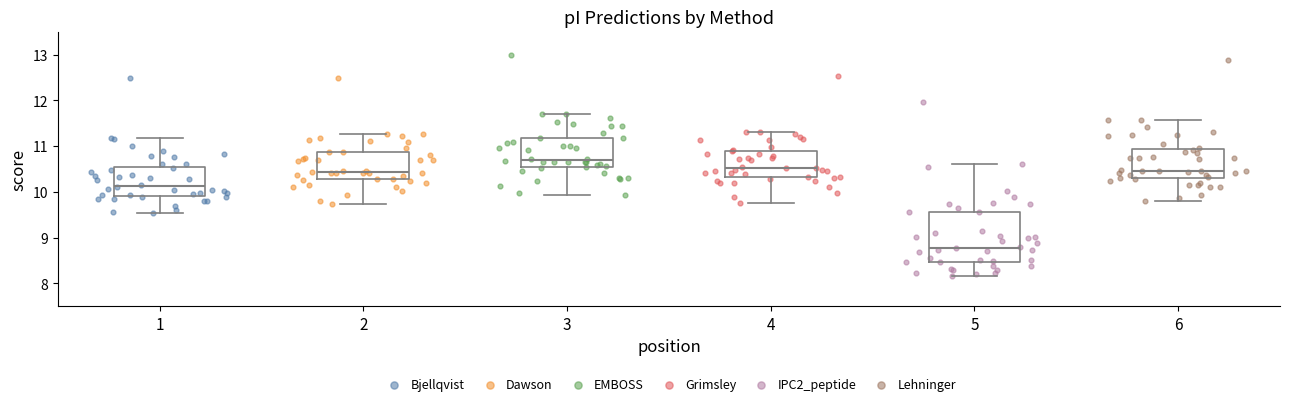

Reading left to right, read every box against the y-axis: the position of its median line, the range the box covers, and the ends of its whiskers. The values are not printed on the chart, so give them approximately, as read against the axis.

1: median 10.1, box 9.9 to 10.5, whiskers 9.5 to 11.2
2: median 10.4, box 10.3 to 10.9, whiskers 9.7 to 11.3
3: median 10.7, box 10.5 to 11.2, whiskers 9.9 to 11.7
4: median 10.5, box 10.3 to 10.9, whiskers 9.8 to 11.3
5: median 8.8, box 8.5 to 9.6, whiskers 8.2 to 10.6
6: median 10.5, box 10.3 to 10.9, whiskers 9.8 to 11.6